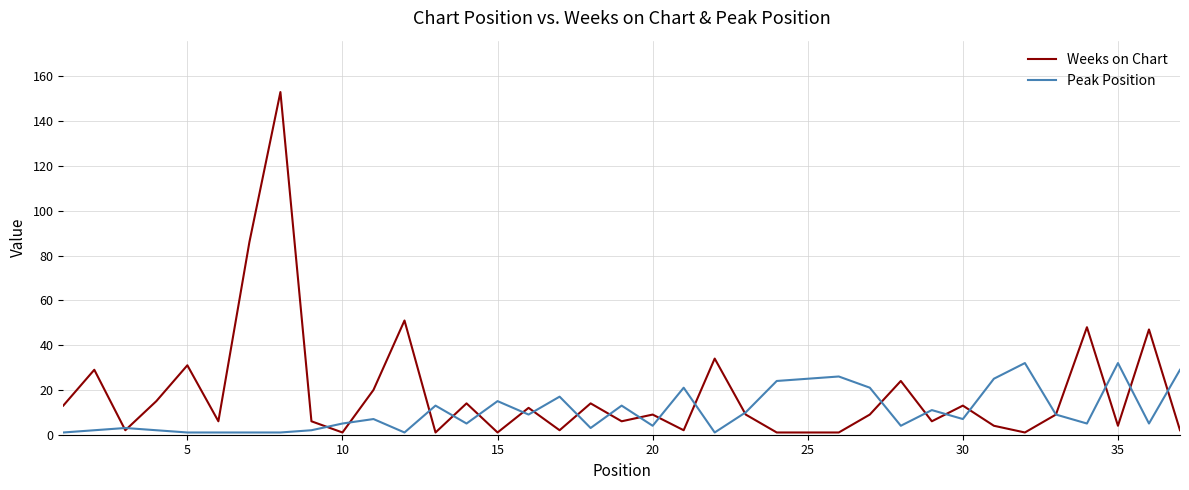

Which series has the largest range (max minus min)?

Weeks on Chart